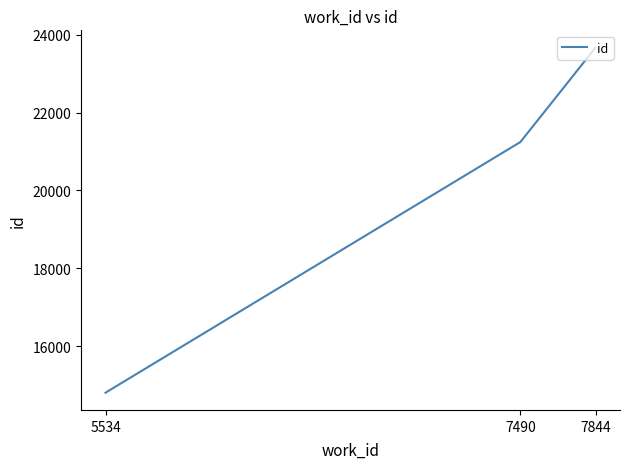

What is the maximum value shown in the chart?

23671